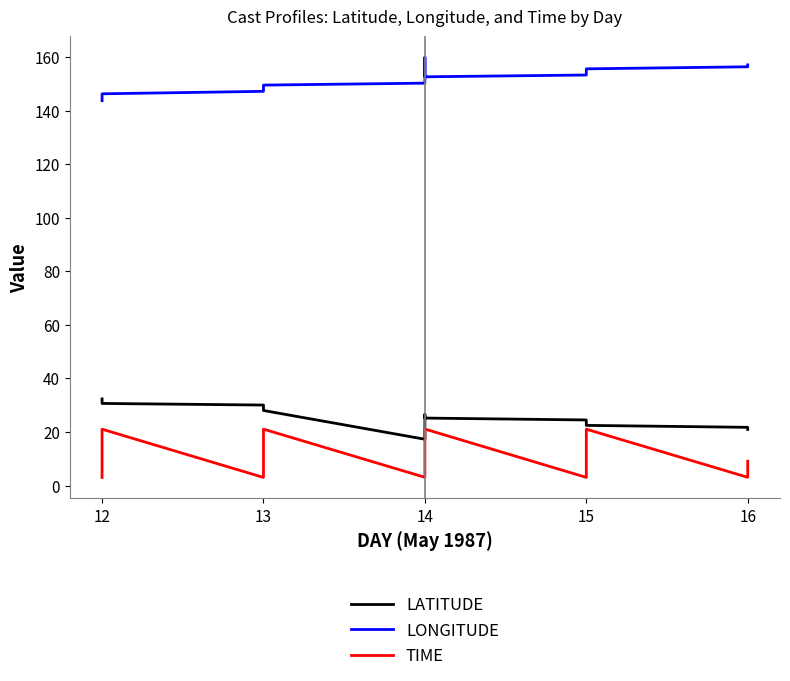

Is this an area chart (filled region under the line)?

No